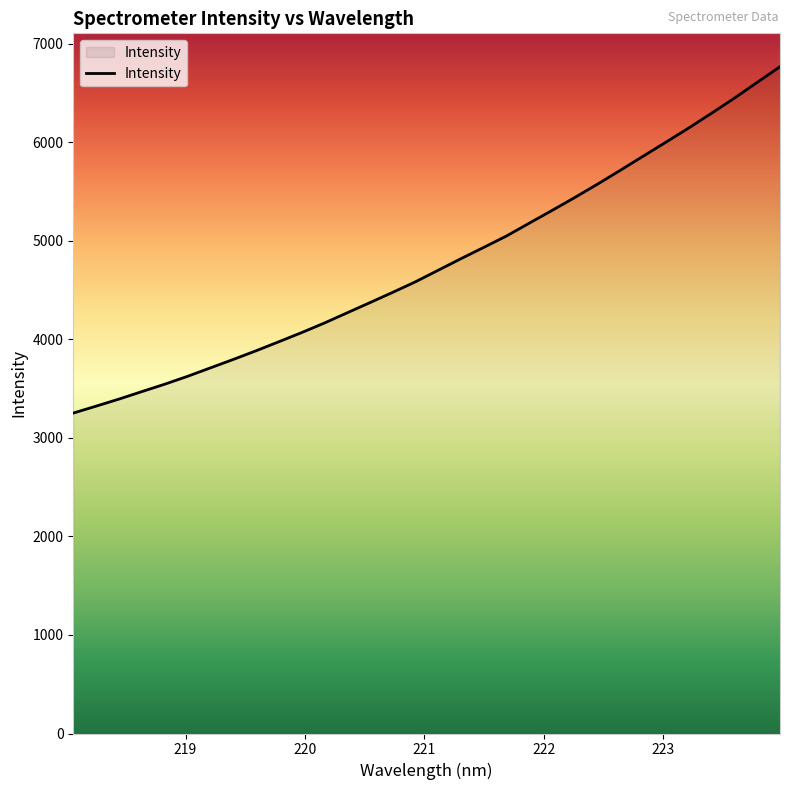

What is the maximum value shown in the chart?

6765.8